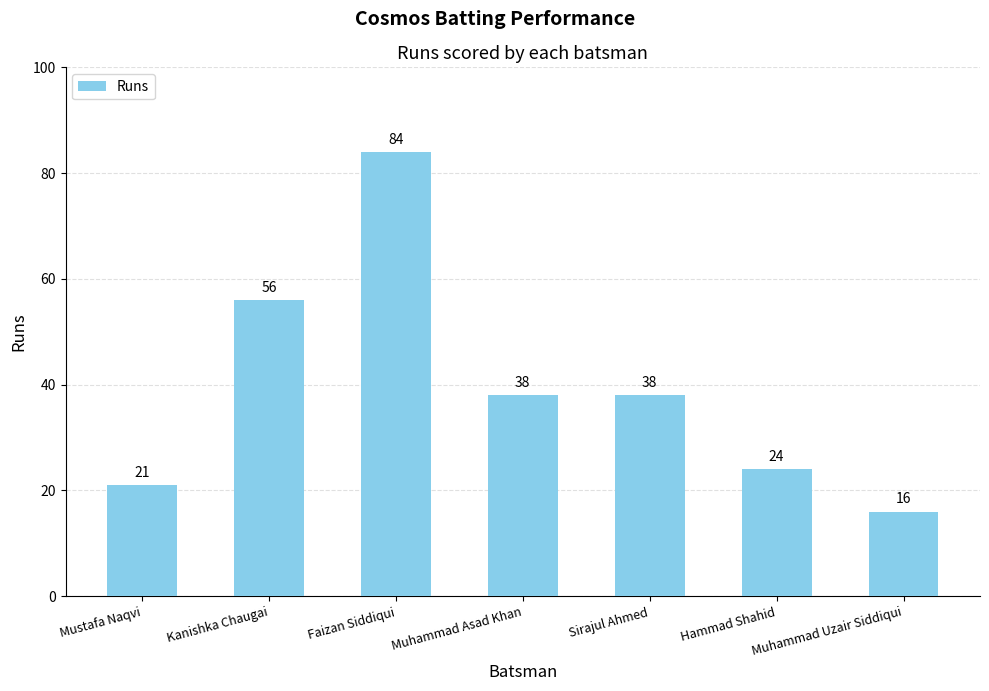

At which label is the value closest to 50?

Kanishka Chaugai